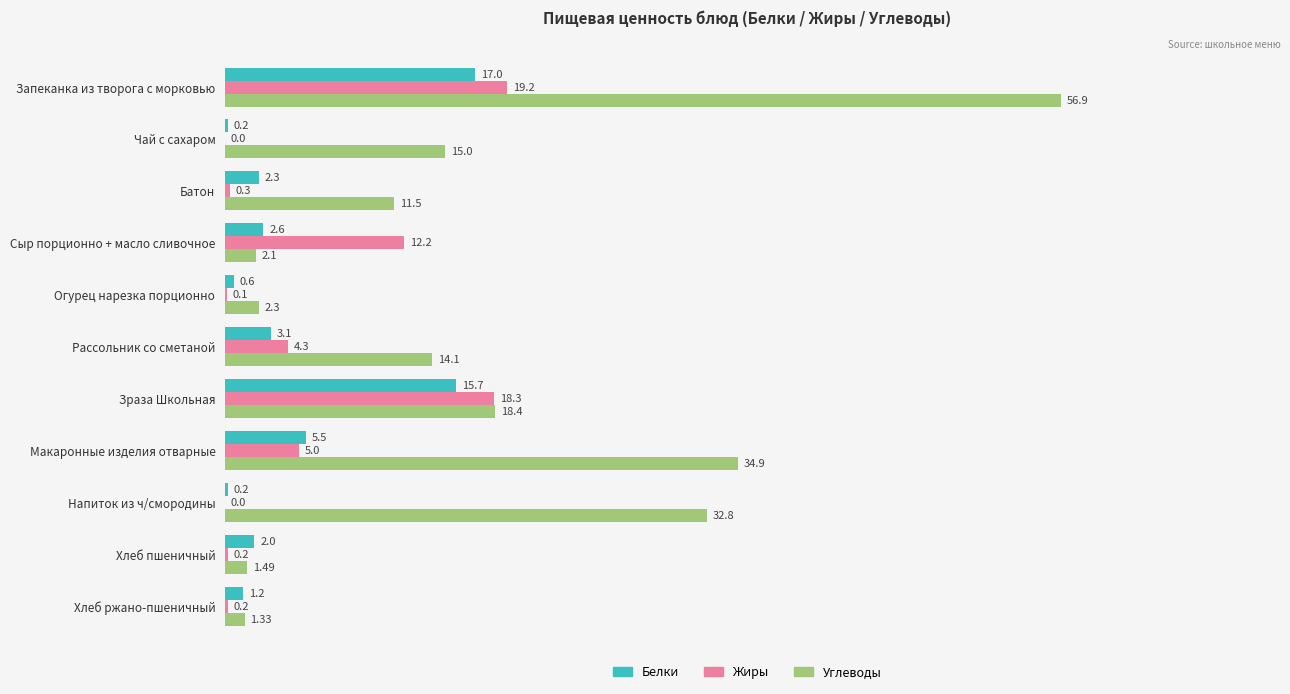

Where is Углеводы nearest to the value 29?

Напиток из ч/смородины